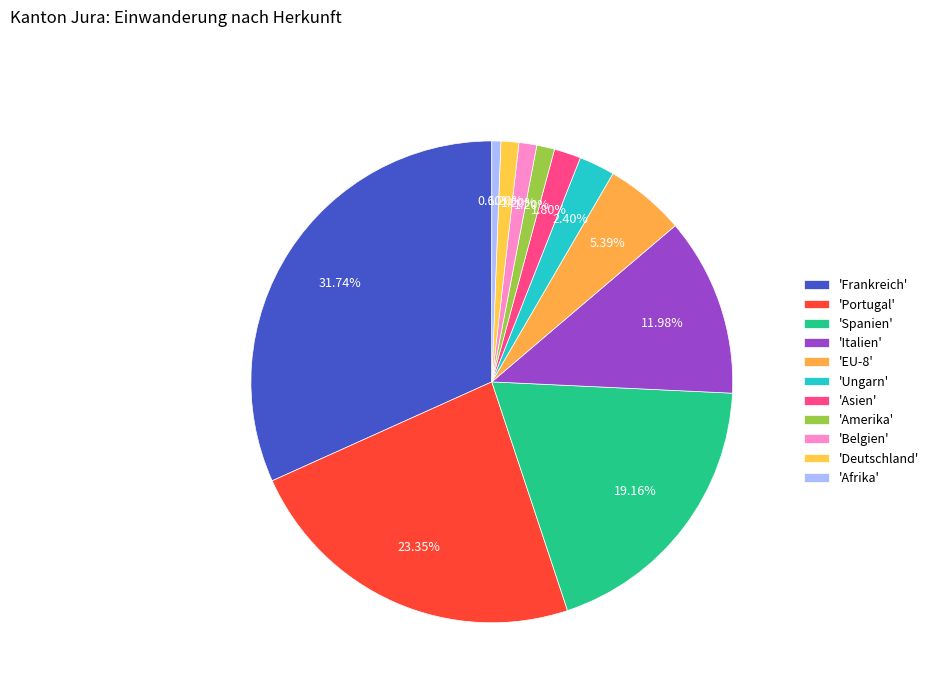

How many slices are in this pie chart?

11